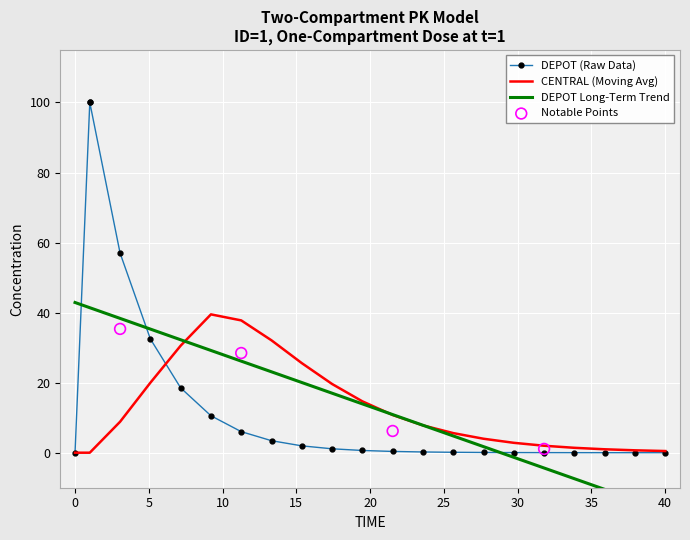

Between 3.05263157895 and 5.10526315789, which is larger?

3.05263157895